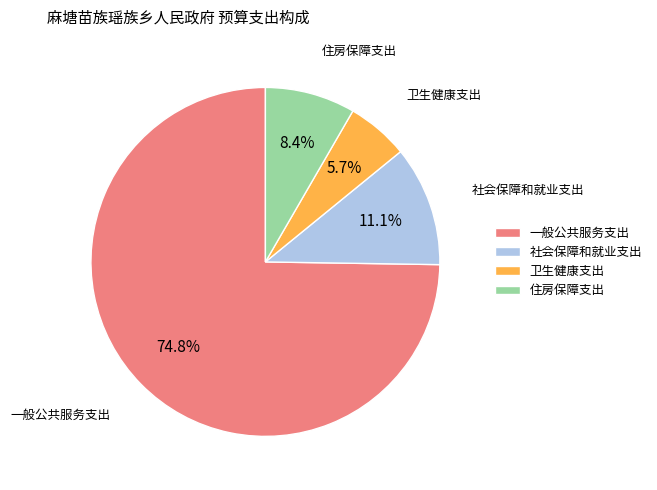

To the nearest percent, what is the combined percentage of 卫生健康支出 and 住房保障支出?

14%